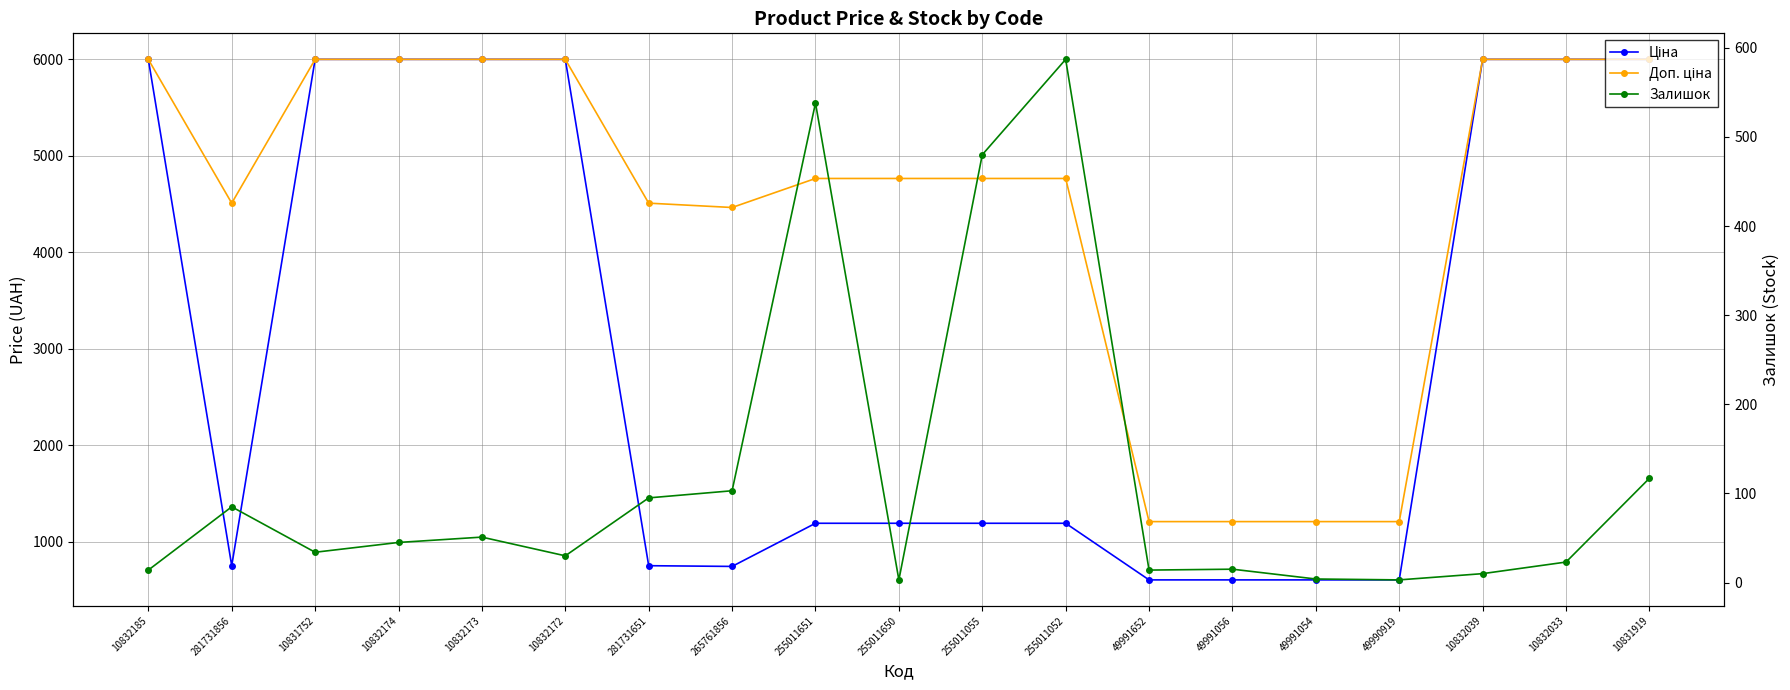

What position from the right is 10831752?

17